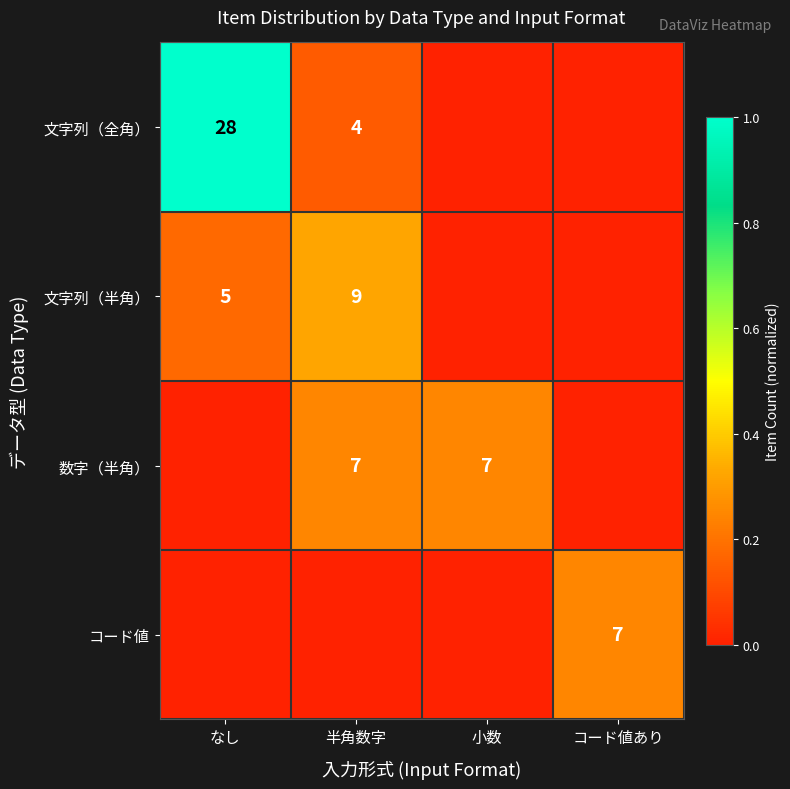

What is the sum of the 文字列（半角） values at なし and 半角数字?

14